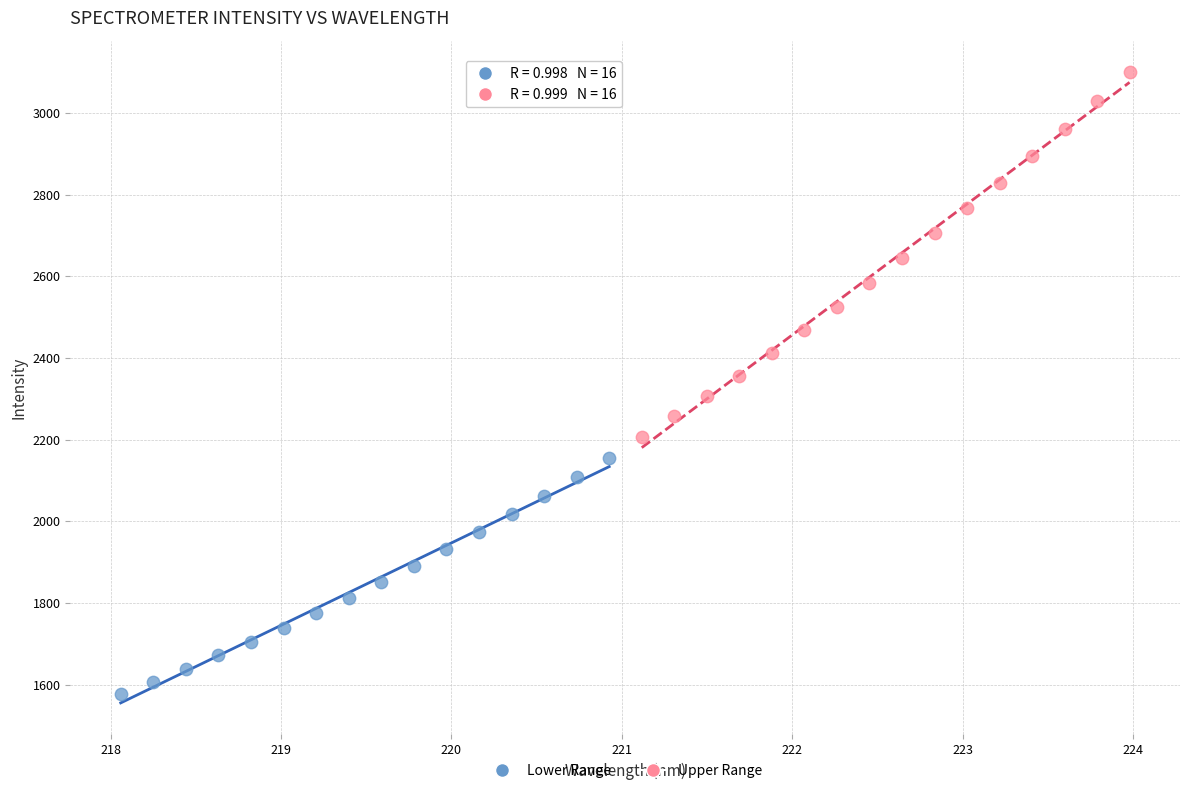

What are all the series names shown in the legend?

Lower Range, Upper Range